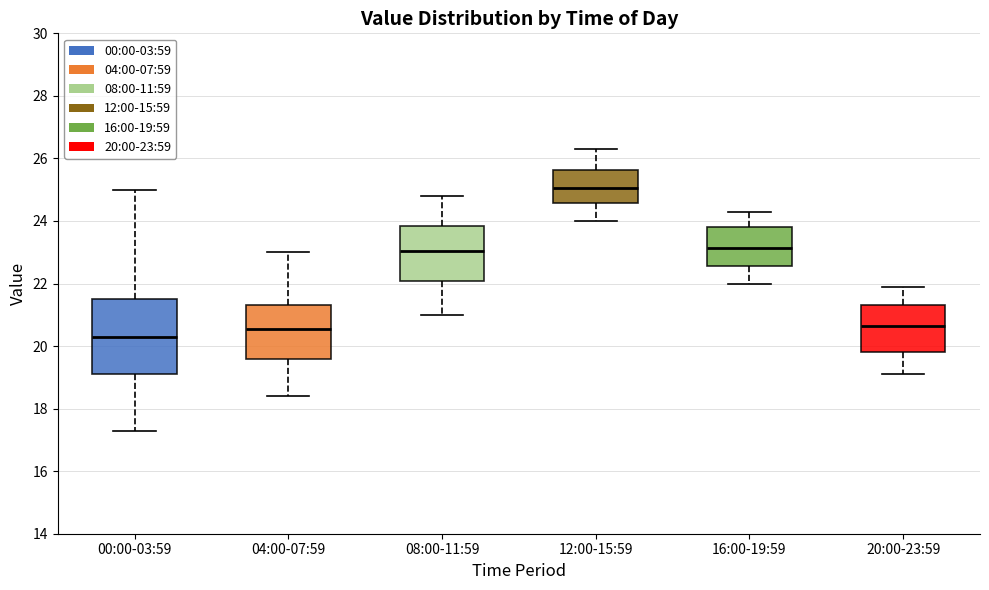

Where does the upper whisker of the box for 08:00-11:59 end on the y-axis? The values are not printed on the chart, so give them approximately, as read against the axis.

24.8